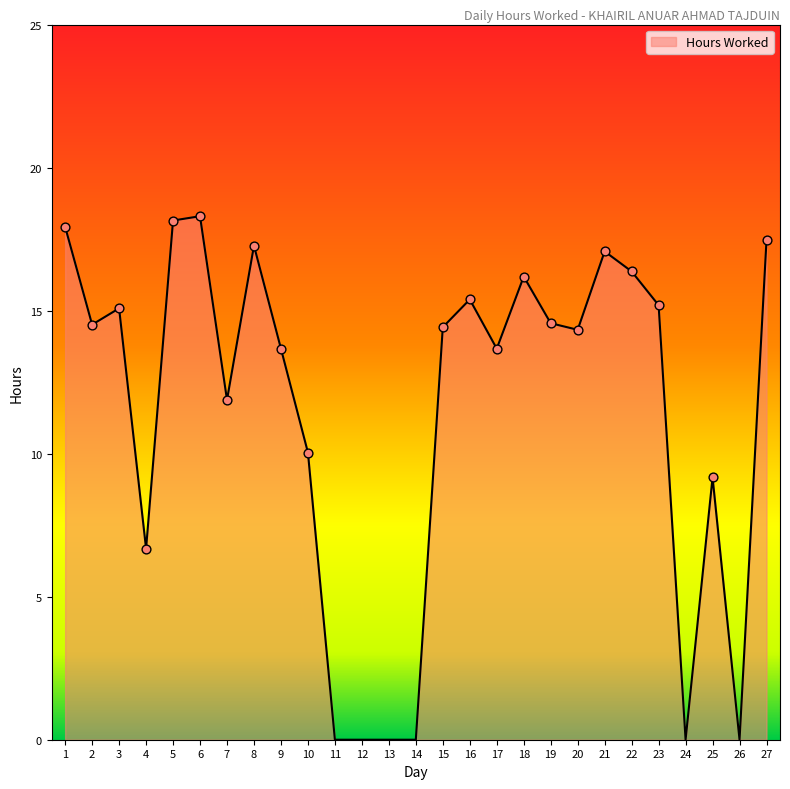

Approximately how many times larger is the value at 19 compared to 18?

0.9